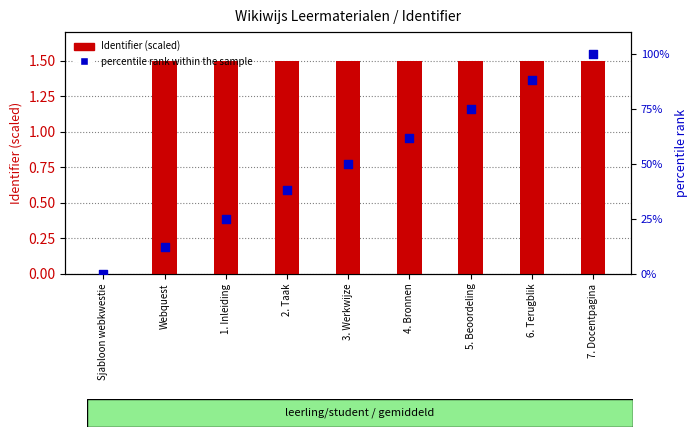

Which series has the largest Y range (max minus min)?

percentile rank within the sample